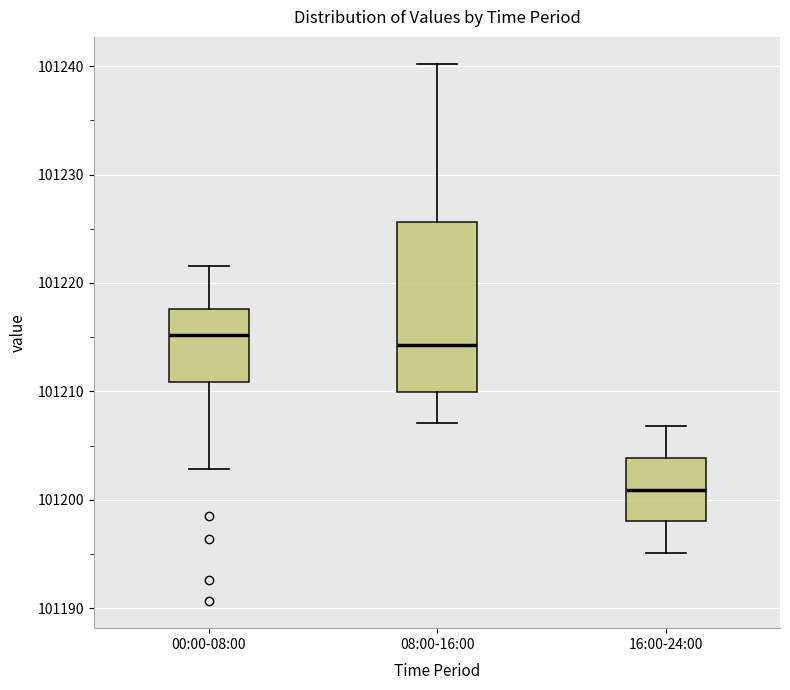

Where does the lower whisker of the box for 16:00-24:00 end on the y-axis? The values are not printed on the chart, so give them approximately, as read against the axis.

101195